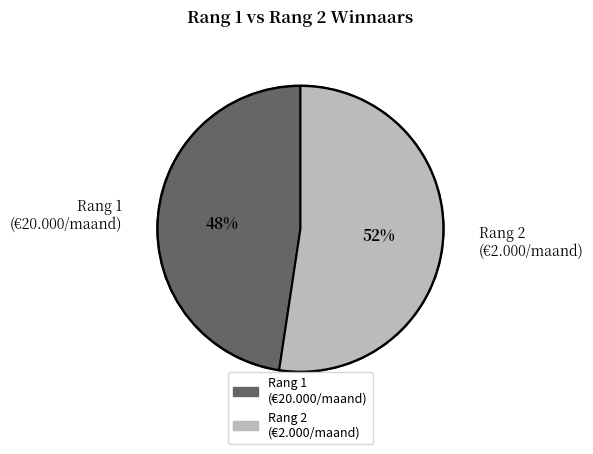

Between Rang 2 (€2.000/maand) and Rang 1 (€20.000/maand), which is larger?

Rang 2 (€2.000/maand)